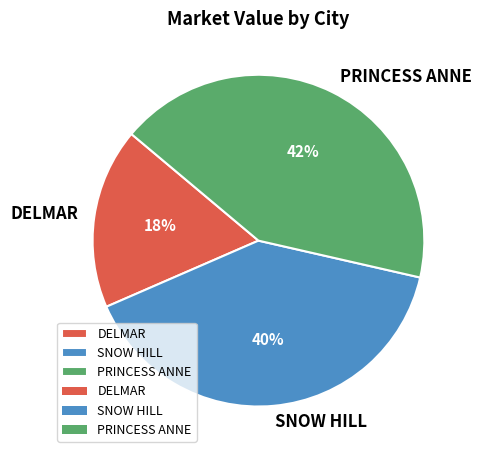

Which category has the smallest portion of the pie?

DELMAR